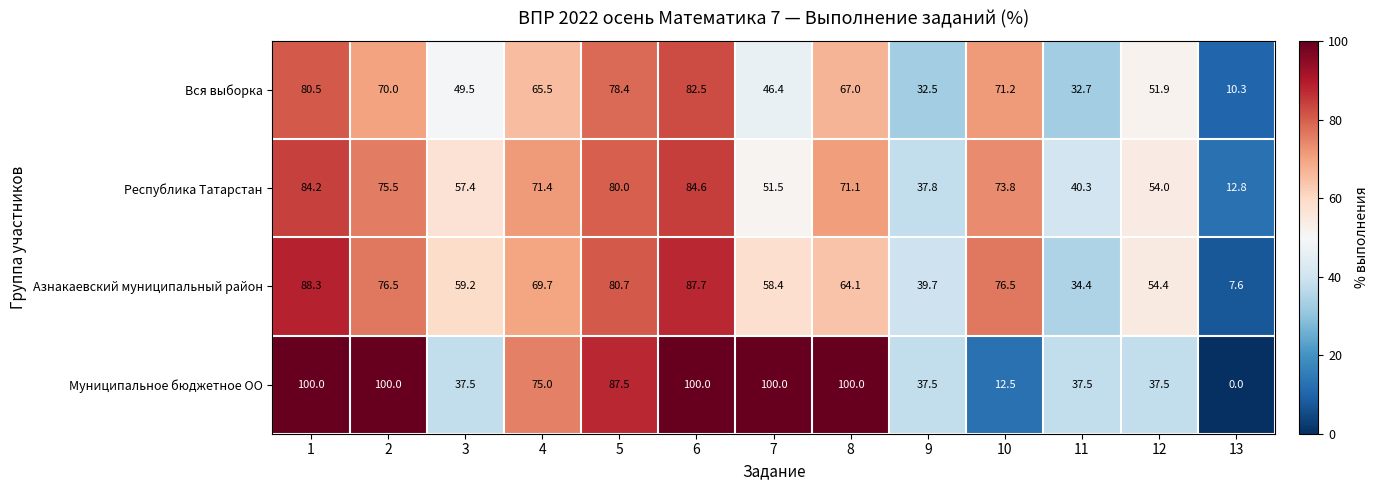

At 10, list the series in order from largest to smallest.

Азнакаевский муниципальный район, Республика Татарстан, Вся выборка, Муниципальное бюджетное ОО